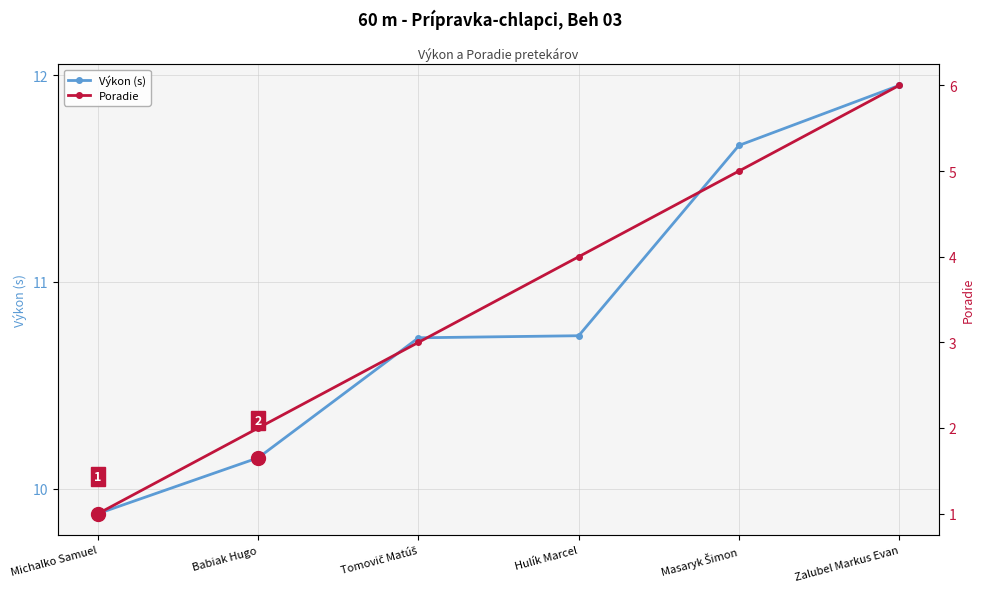

What is the difference between the Výkon (s) values at Masaryk Šimon and Zalubel Markus Evan?

0.3